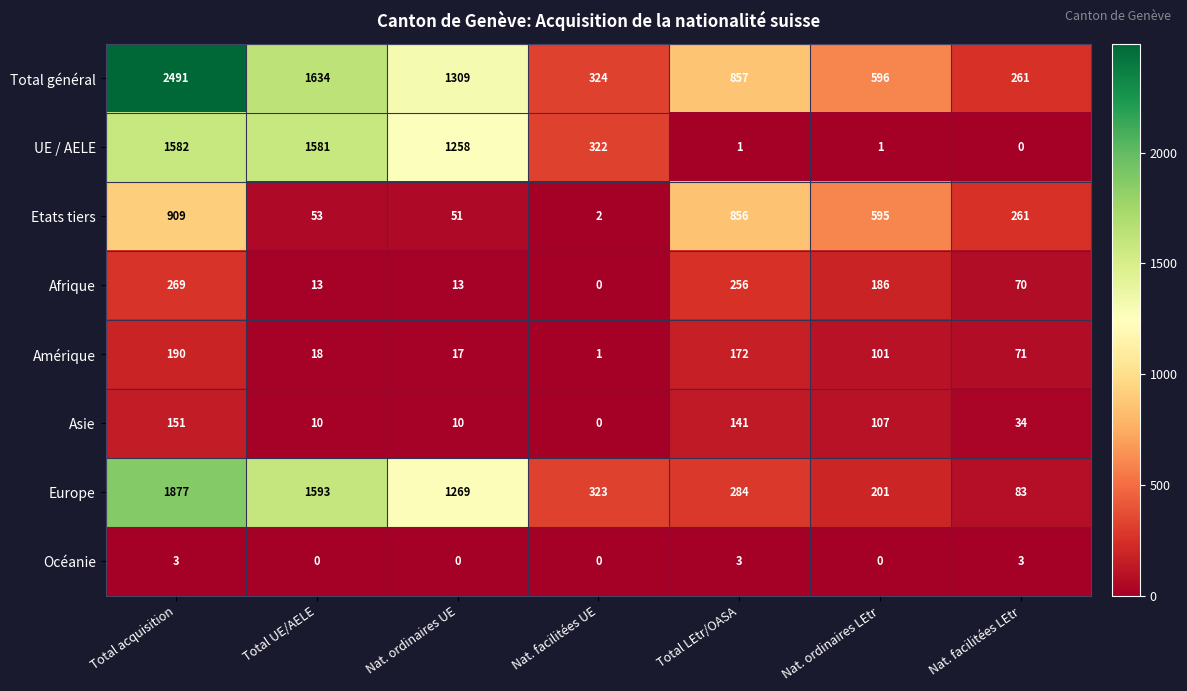

The value of Afrique at Nat. ordinaires UE is 13. True or false?

True